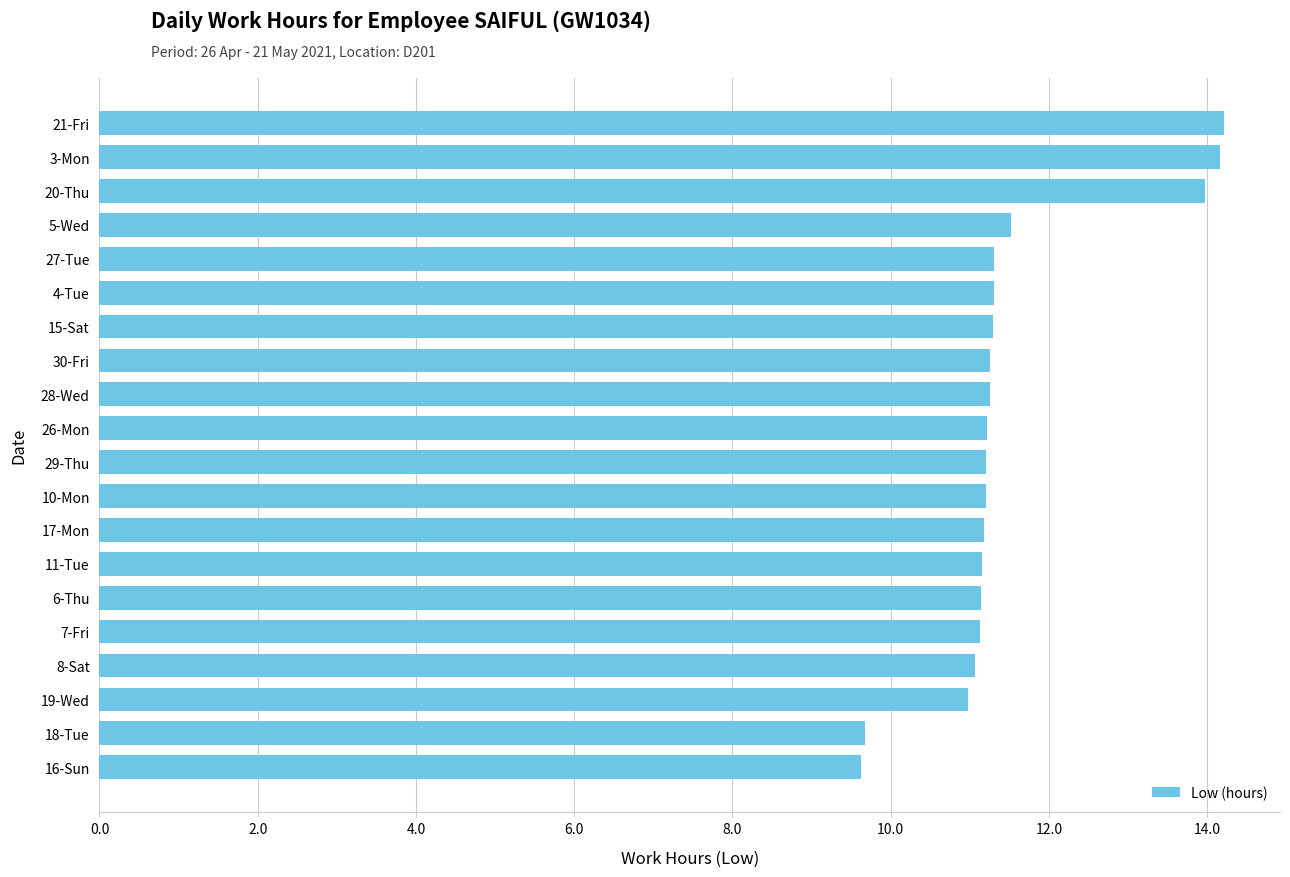

What is the label of the 18th bar from the bottom?

20-Thu